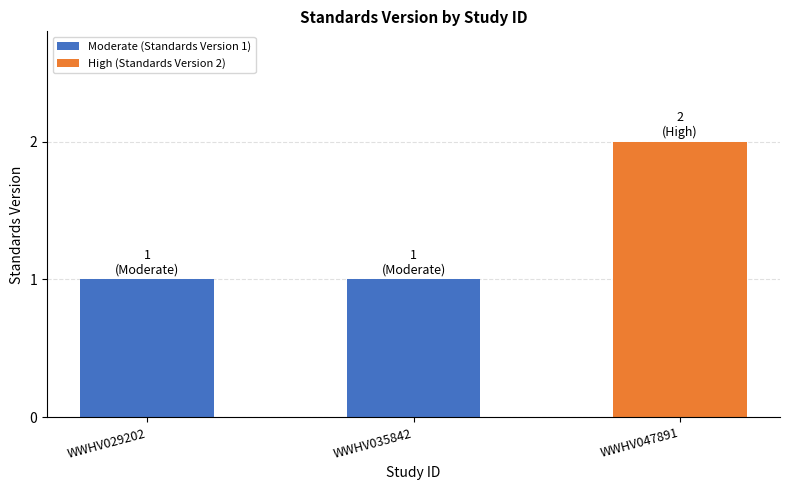

The chart shows a value of 2 at WWHV047891. True or false?

True